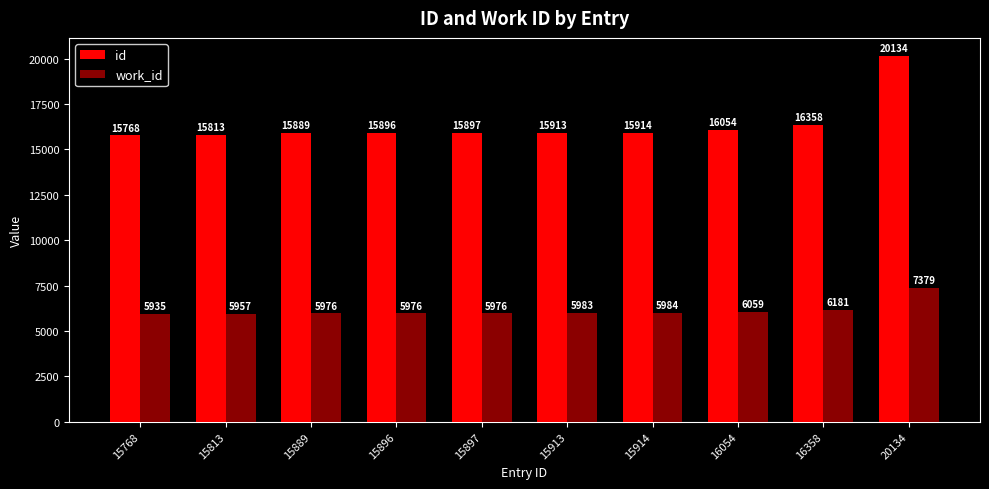

Count the number of categories in the chart.

10